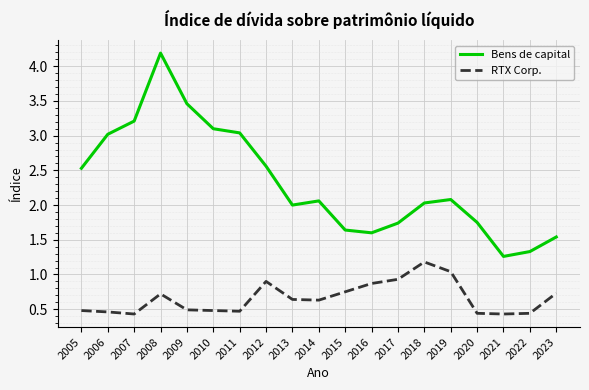

What is the average value of the Bens de capital series?

2.3